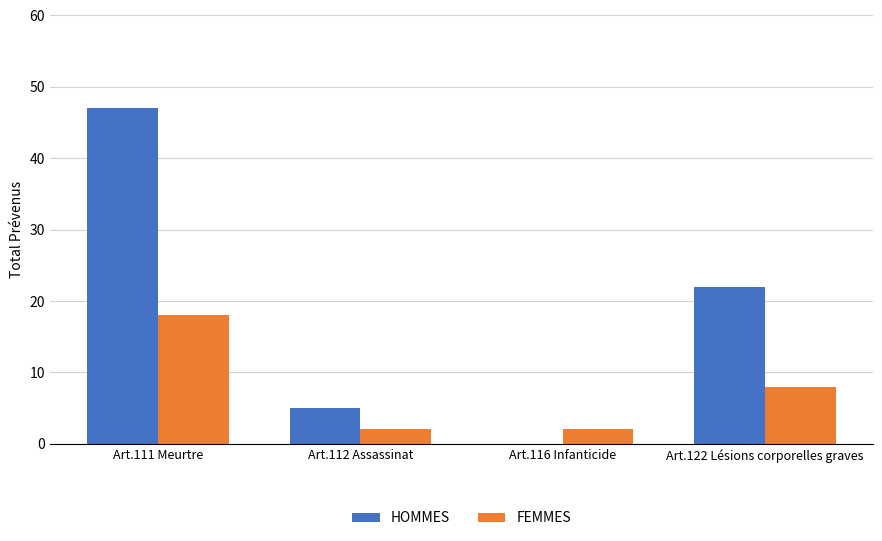

How many groups of bars are there?

4